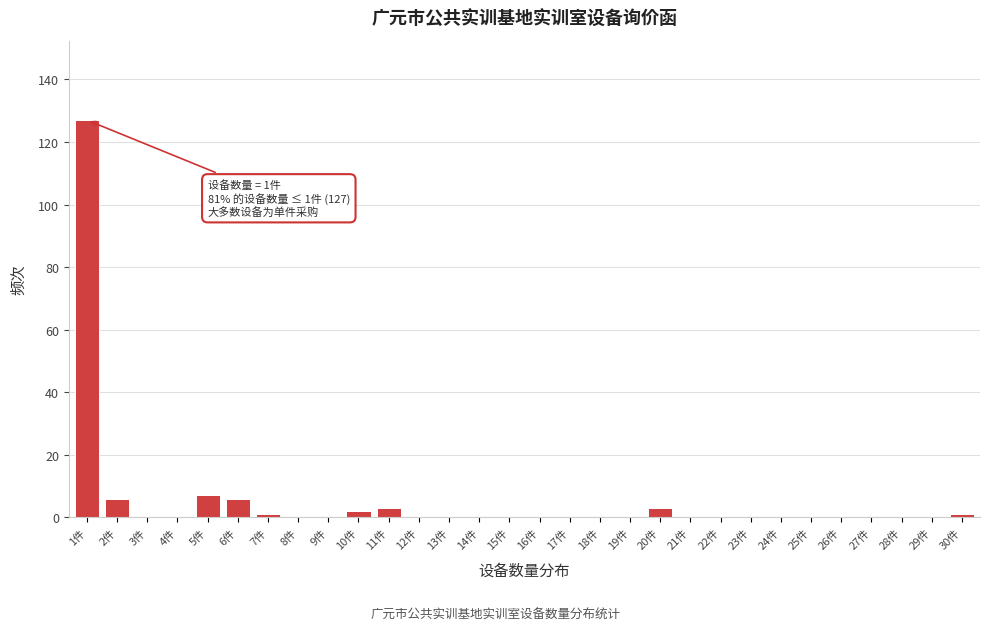

Reading right to left, what are all the values shown in this chart?

30件=1	29件=0	28件=0	27件=0	26件=0	25件=0	24件=0	23件=0	22件=0	21件=0	20件=3	19件=0	18件=0	17件=0	16件=0	15件=0	14件=0	13件=0	12件=0	11件=3	10件=2	9件=0	8件=0	7件=1	6件=6	5件=7	4件=0	3件=0	2件=6	1件=127